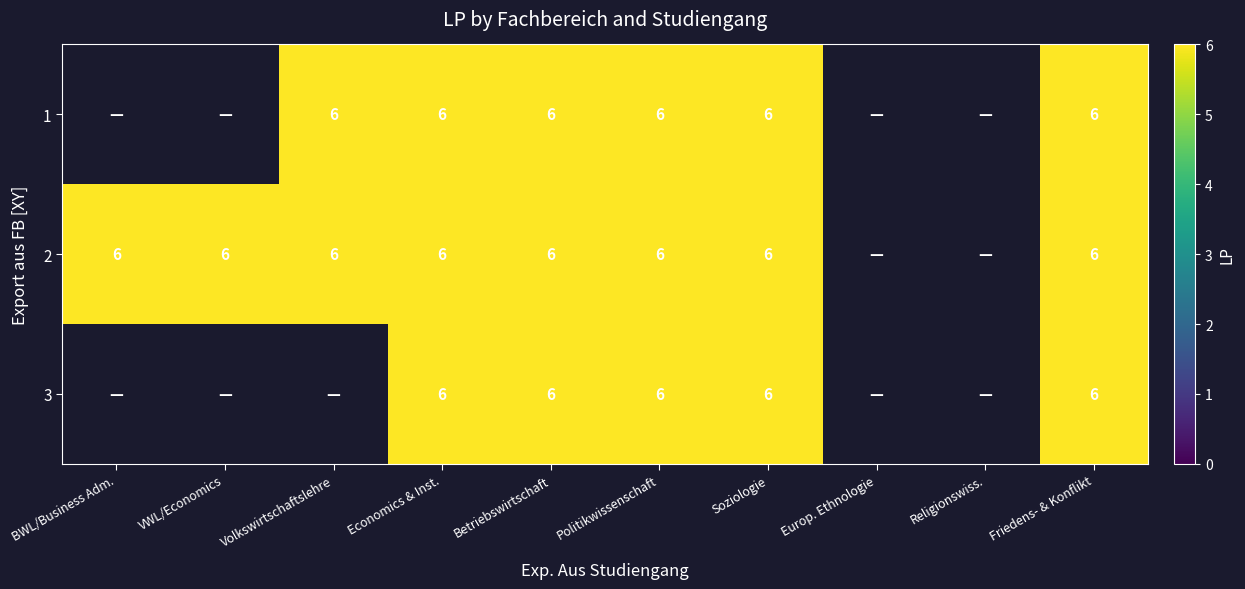

Is the value of 3 at Politikwissenschaft greater than the value of 2 at VWL/Economics?

No